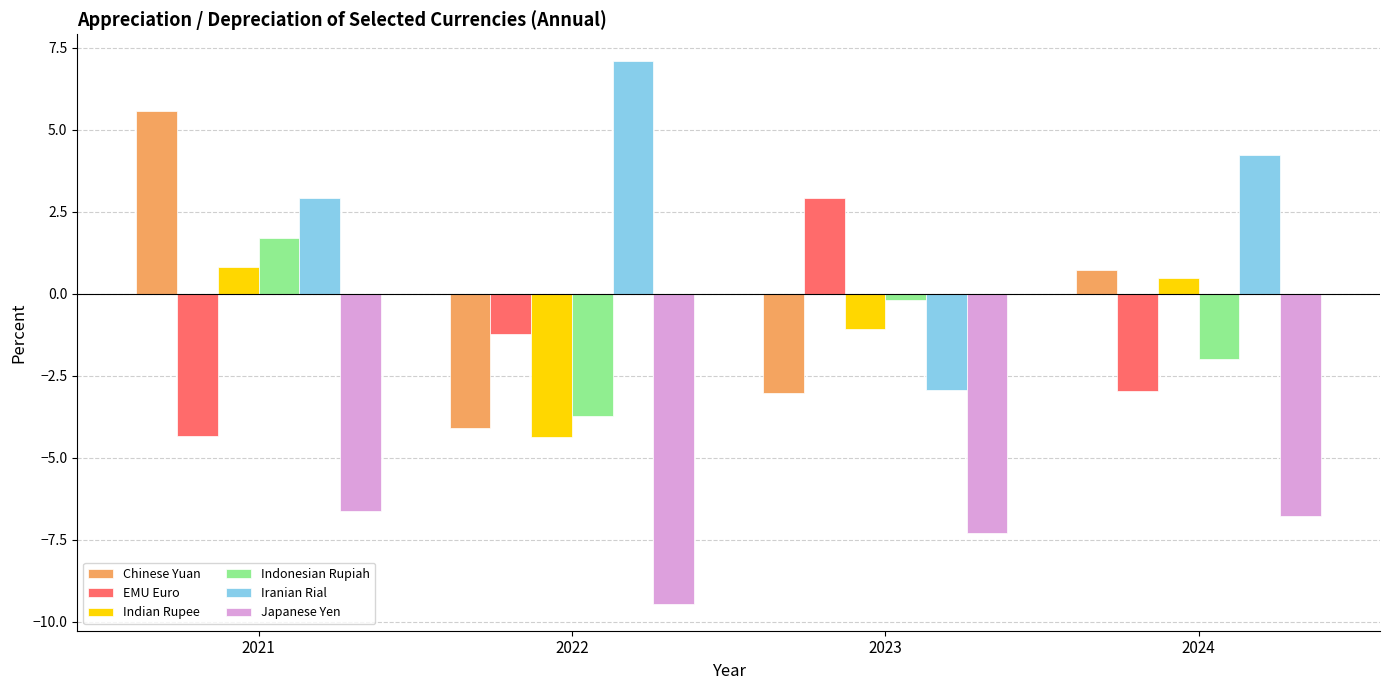

What is the greatest value displayed?

7.1